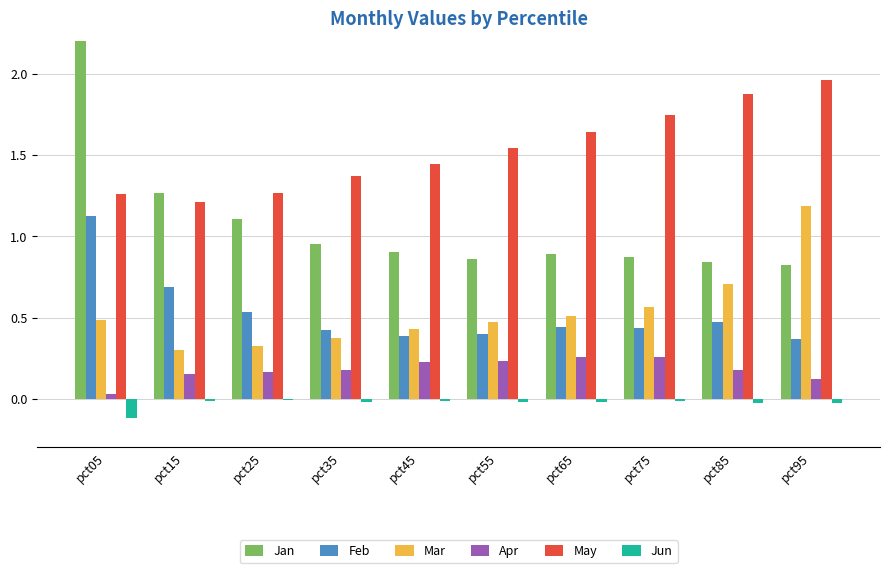

Reading left to right, transcribe all the data shown in this chart.

Jan: 2.3	1.3	1.1	0.9	0.9	0.9	0.9	0.9	0.8	0.8
Feb: 1.1	0.7	0.5	0.4	0.4	0.4	0.4	0.4	0.5	0.4
Mar: 0.5	0.3	0.3	0.4	0.4	0.5	0.5	0.6	0.7	1.2
Apr: 0.0	0.2	0.2	0.2	0.2	0.2	0.3	0.3	0.2	0.1
May: 1.3	1.2	1.3	1.4	1.4	1.5	1.6	1.7	1.9	2.0
Jun: -0.1	-0.0	-0.0	-0.0	-0.0	-0.0	-0.0	-0.0	-0.0	-0.0